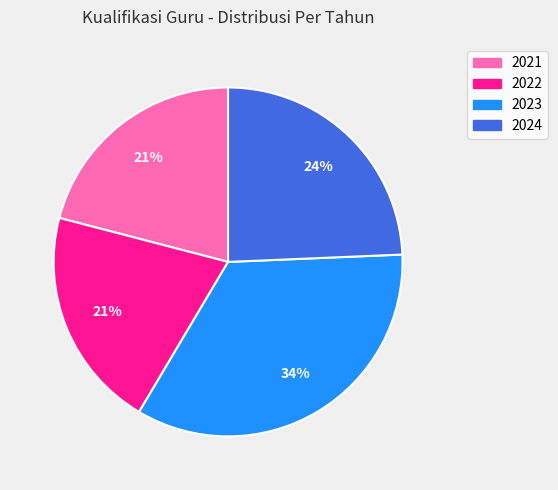

Which category has the biggest portion of the pie?

2023